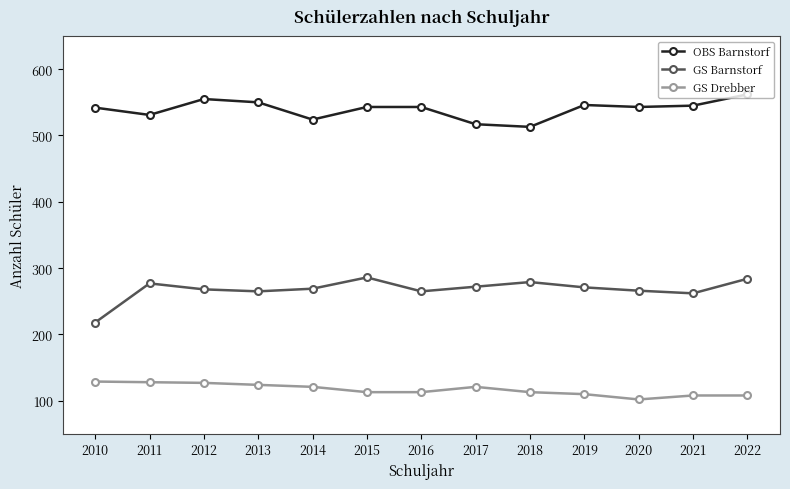

What is the average value of the GS Drebber series?

117